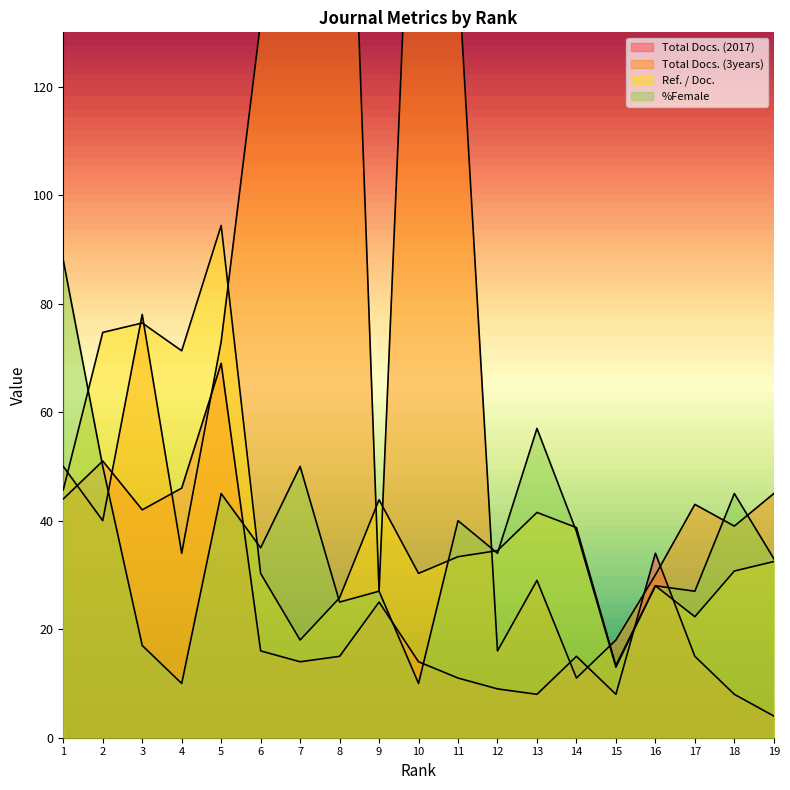

At which label does %Female reach its peak?

1